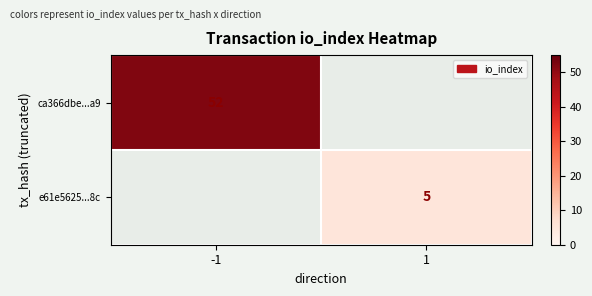

The ca366dbe...a9 series shows 52 at -1. True or false?

True